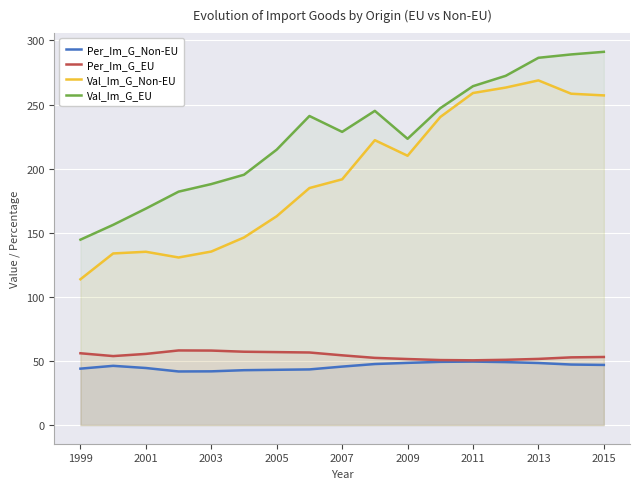

What is the total value across all series at 2009?

533.3